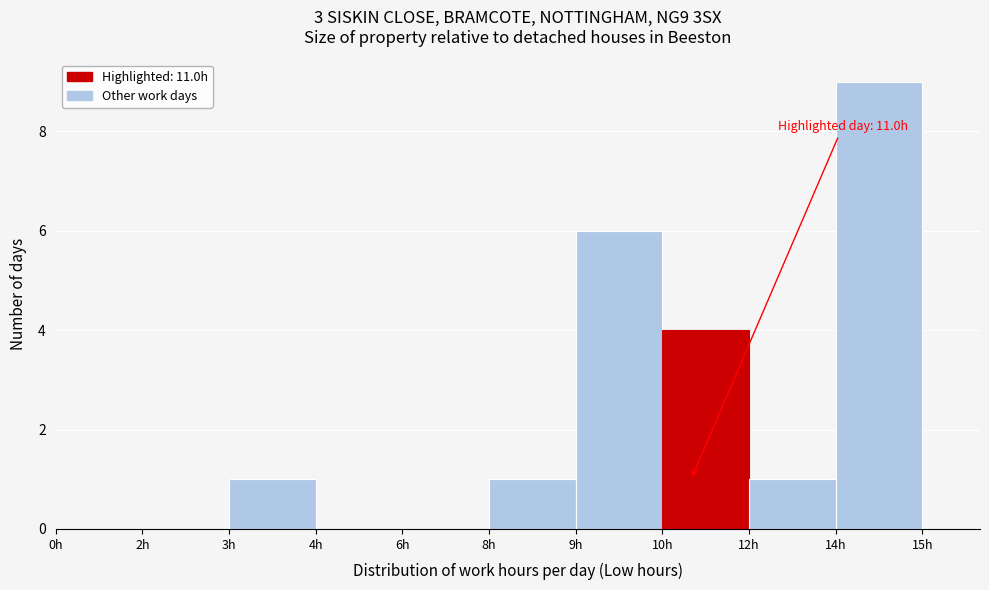

Reading left to right, extract all data points from this chart.

0h=0	2h=0	3h=1	4h=0	6h=0	8h=1	9h=6	10h=4	12h=1	14h=9